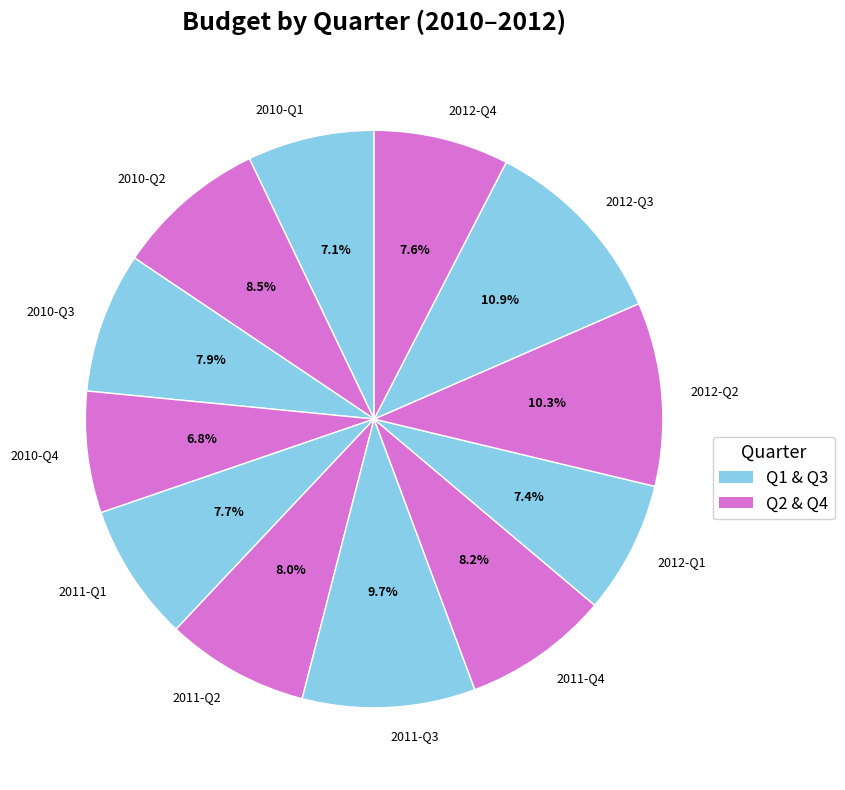

How many slices are in this pie chart?

12